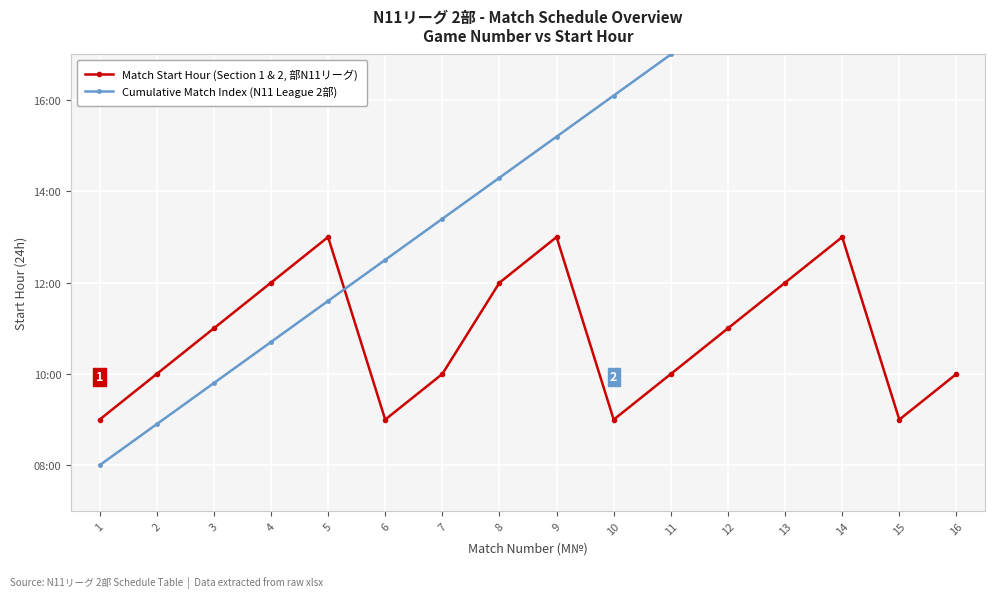

Rank the series by their average value, from highest to lowest.

Cumulative Match Index (N11 League 2部), Match Start Hour (Section 1 & 2, 部N11リーグ)